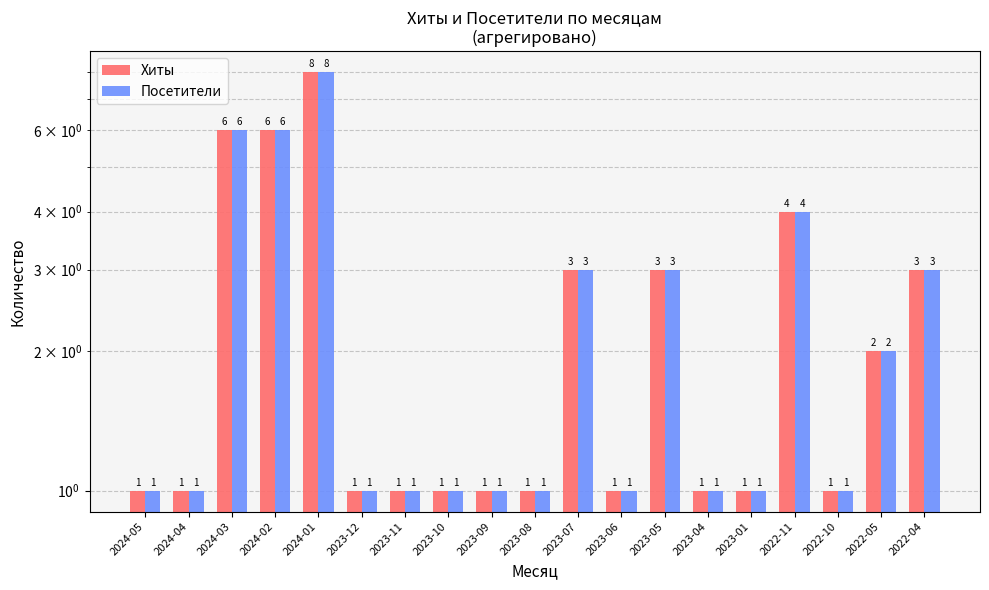

Which category has the lowest value in the Посетители series?

2024-05